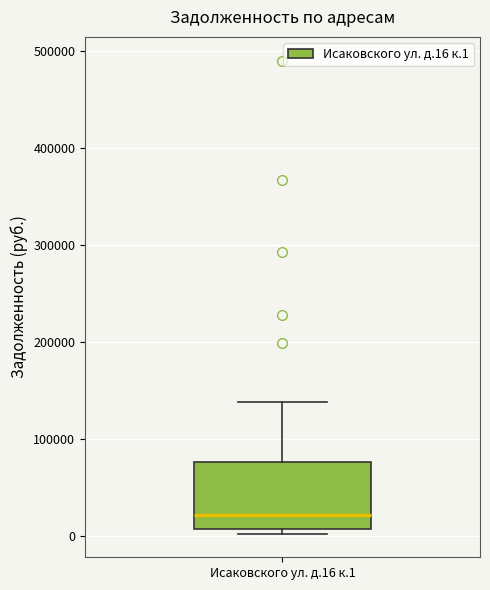

Where is the lower edge of the box for Исаковского ул. д.16 к.1 on the y-axis? The values are not printed on the chart, so give them approximately, as read against the axis.

10000